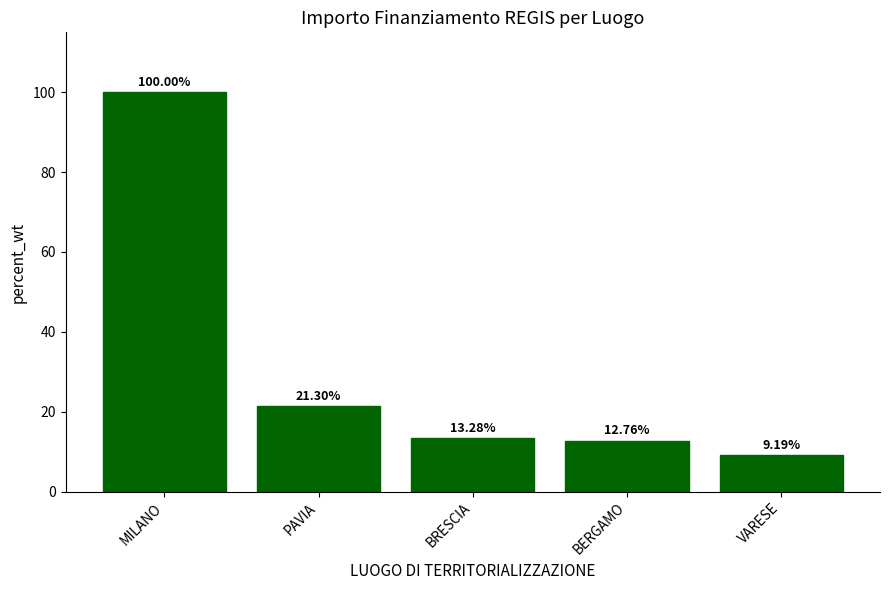

Reading left to right, transcribe all the data shown in this chart.

MILANO=100.0	PAVIA=21.3	BRESCIA=13.3	BERGAMO=12.8	VARESE=9.2